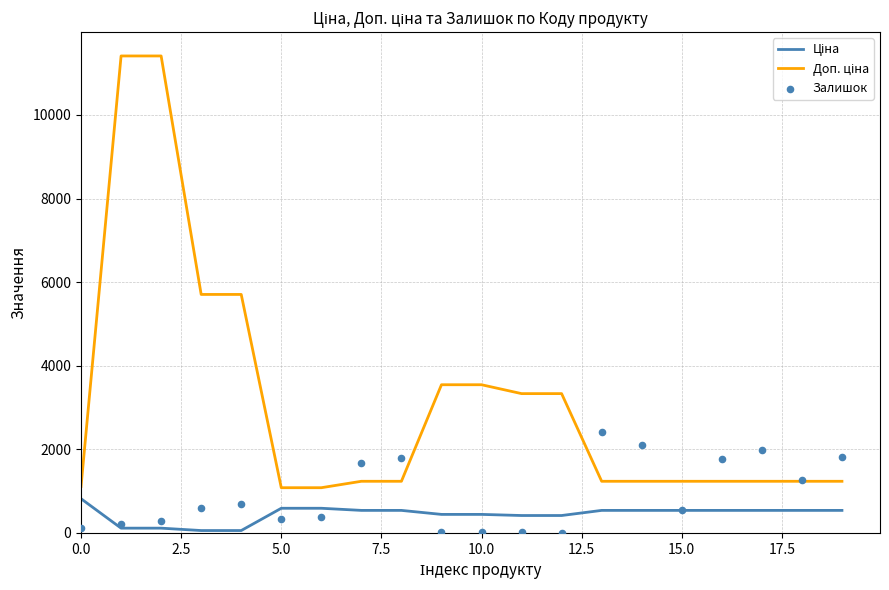

What are all the series names shown in the legend?

Ціна, Доп. ціна, Залишок